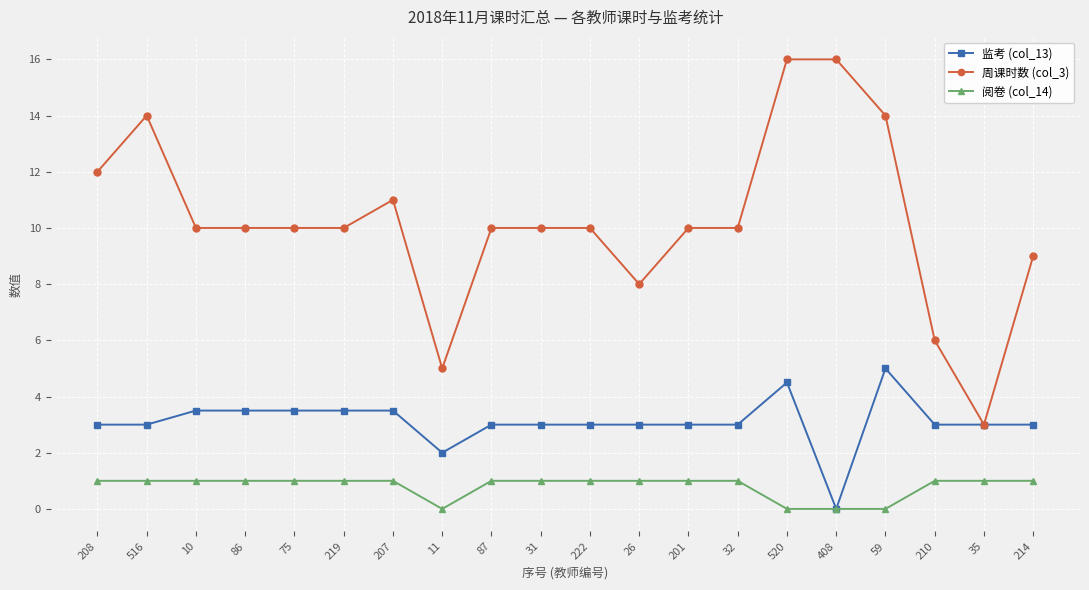

How many lines are shown in the chart?

3